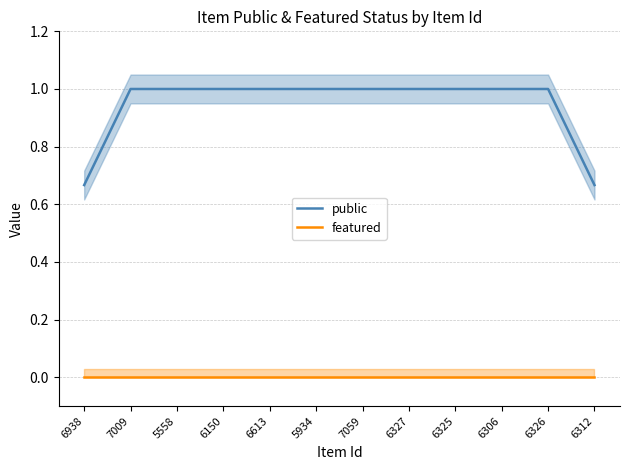

What are all the series names shown in the legend?

public, featured